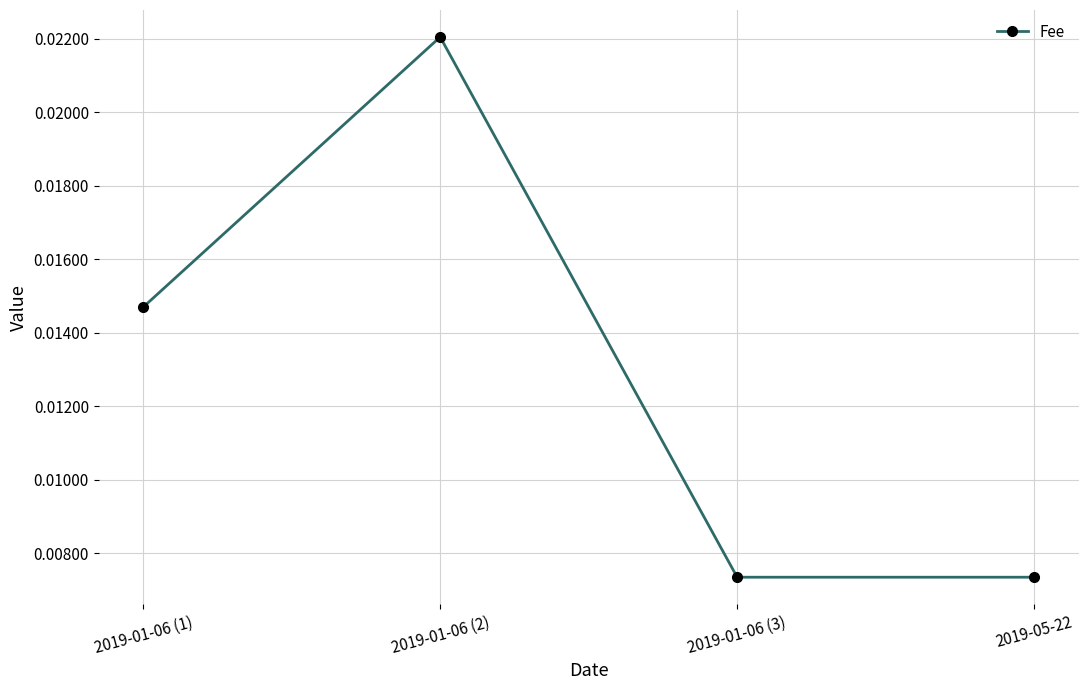

What is the label of the 1st point from the right?

2019-05-22